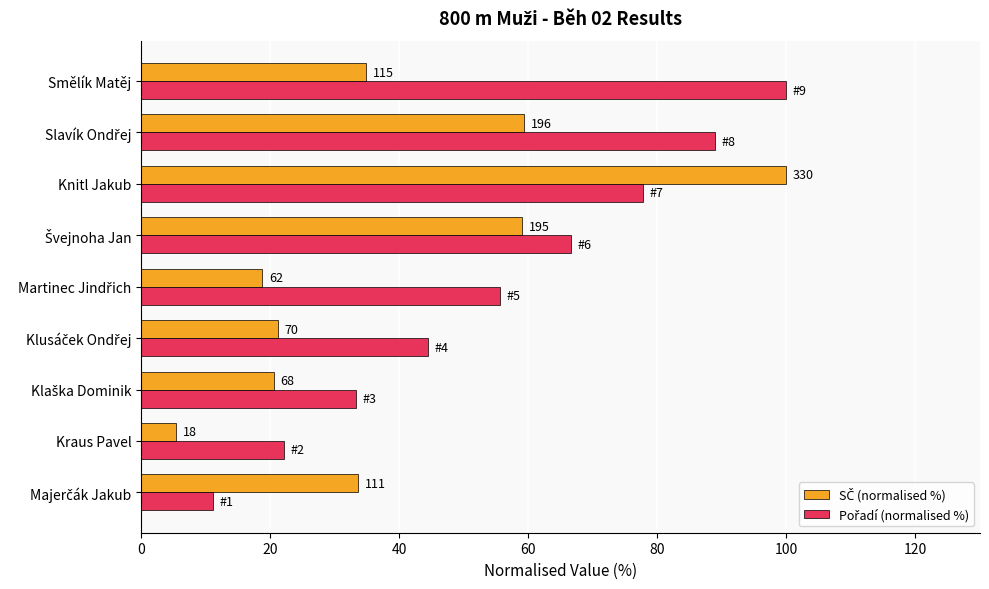

Which series has the largest total across all categories?

Pořadí (normalised %)